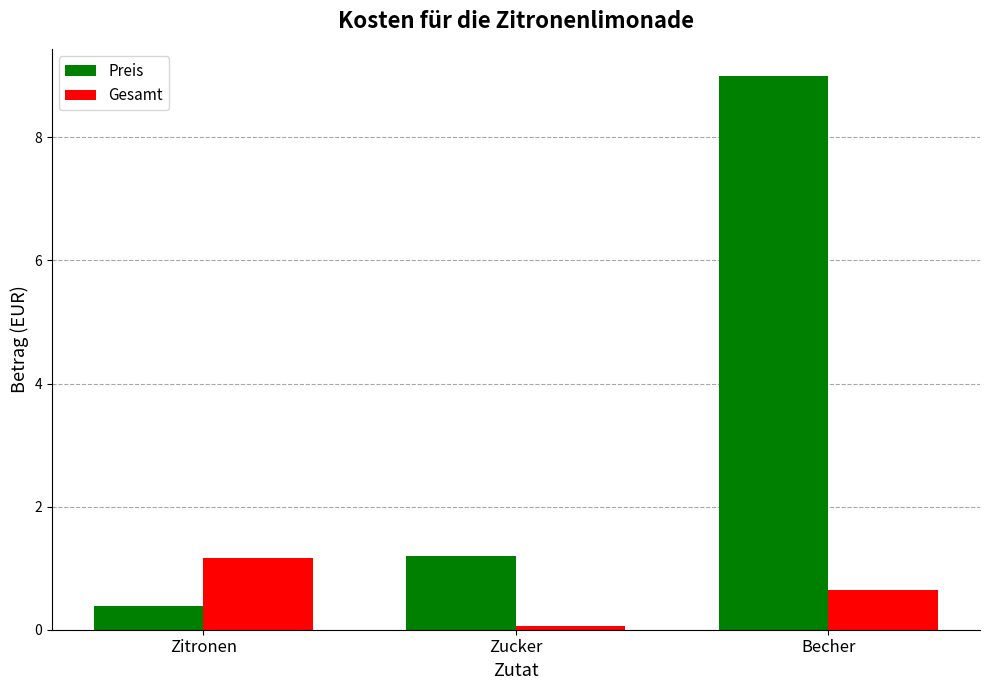

Which series has the largest total across all categories?

Preis